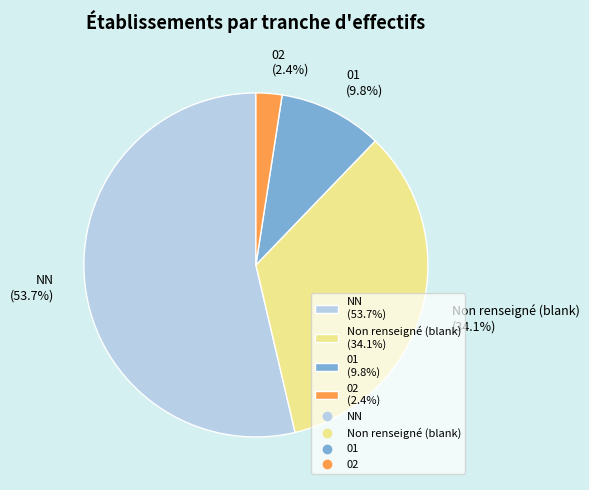

Rank the categories by value from lowest to highest.

02 (2.4%), 01 (9.8%), Non renseigné (blank) (34.1%), NN (53.7%)